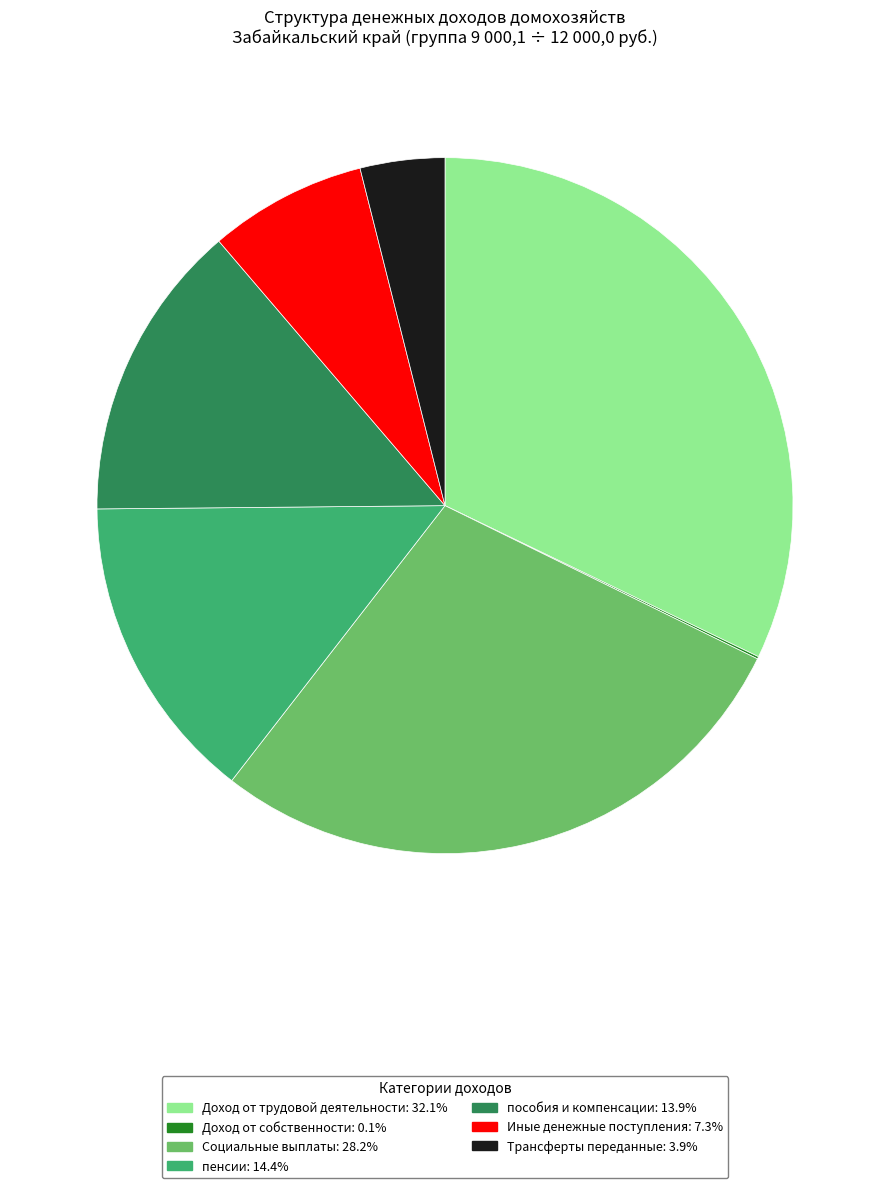

Is пособия и компенсации: 13.9% the majority of the pie?

No